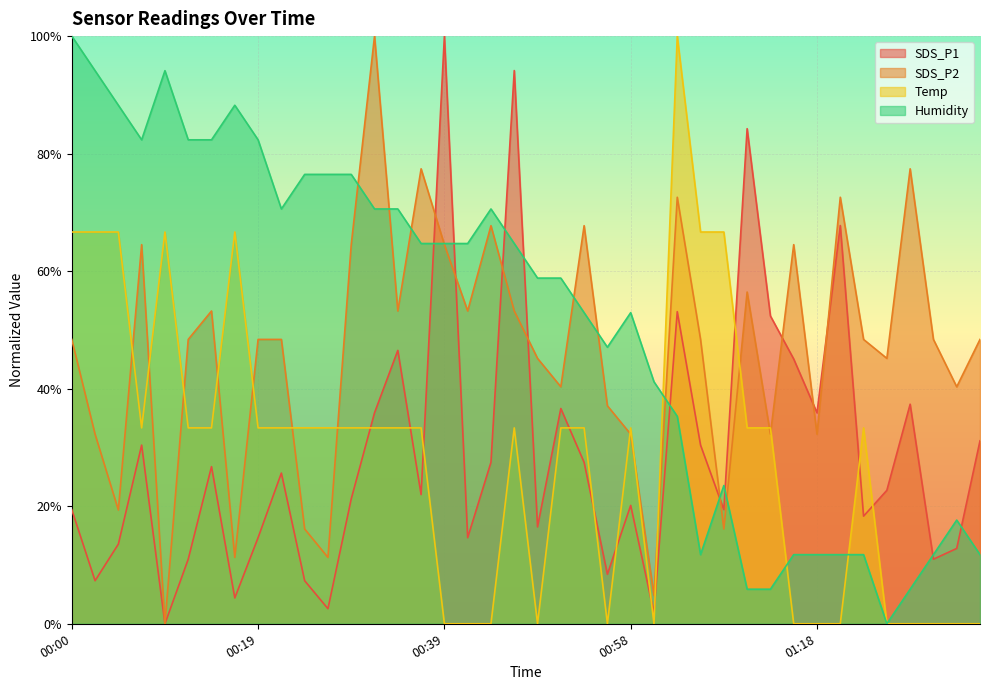

In Humidity, how many points are lower than both neighbors (excluding endpoints)?

5